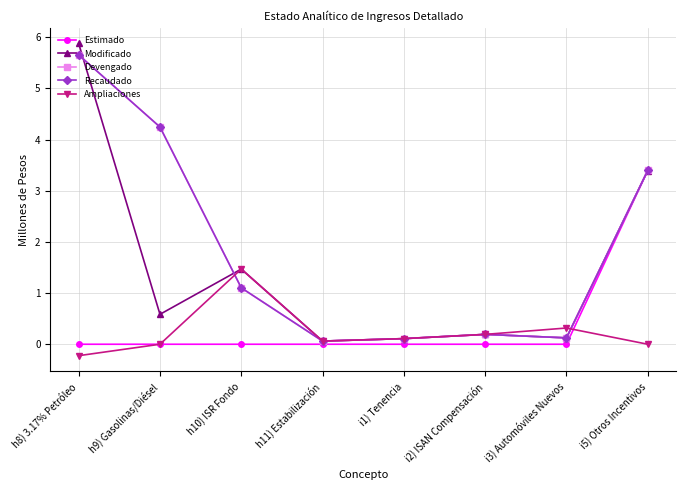

What value does the Devengado series have at i3) Automóviles Nuevos?

0.1